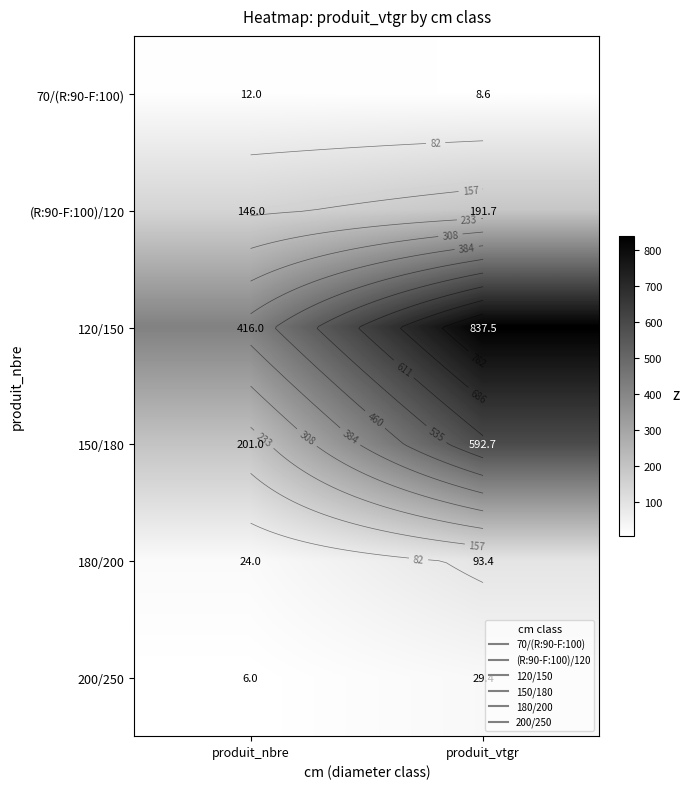

The 150/180 series shows 201.0 at produit_nbre. True or false?

True